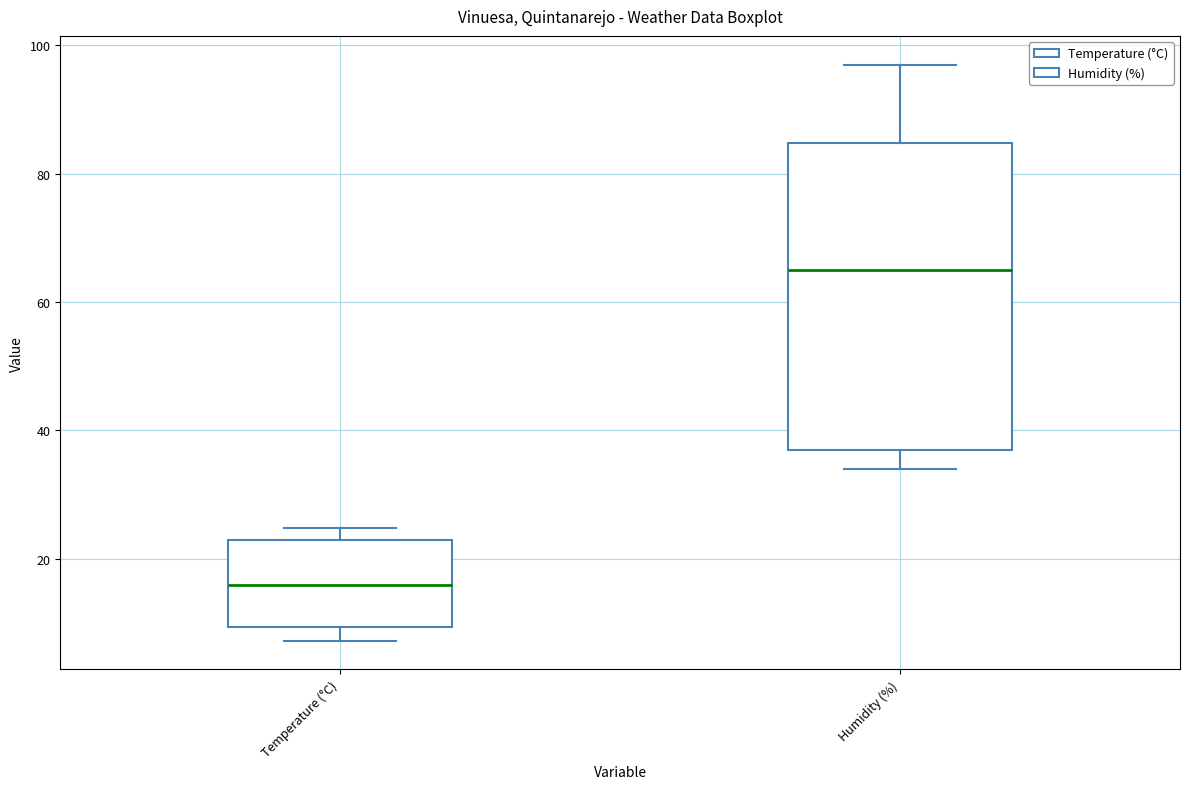

Which box's median line is the lowest?

Temperature (°C)